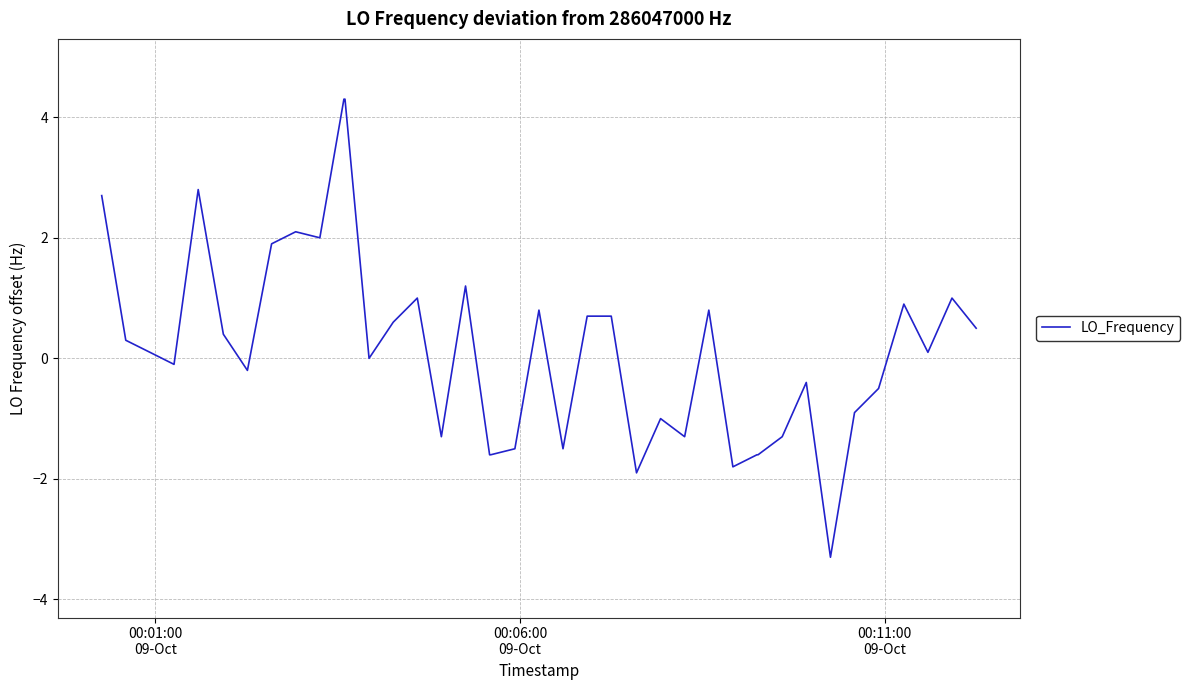

What is the minimum value shown in the chart?

-3.3